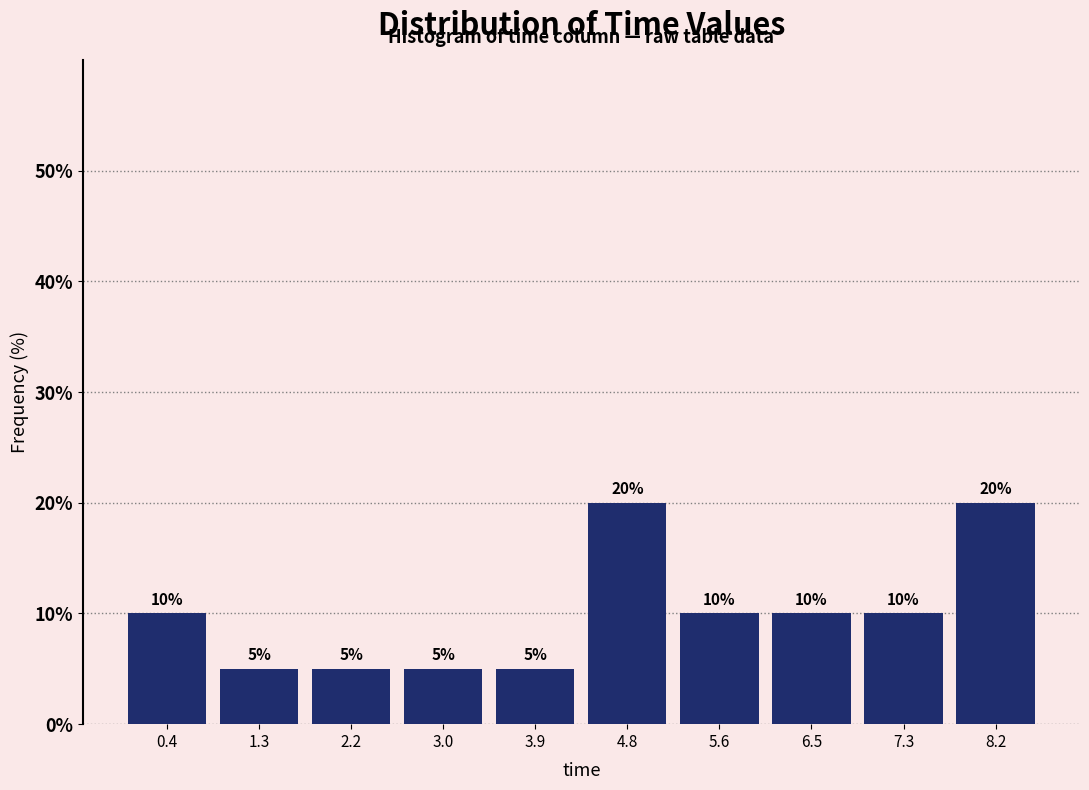

Reading left to right, transcribe this chart: for each bar, give the range it covers on the x-axis and its height. The bar edges are not printed on the chart, so give them approximately, as read against the axis.

0.0 to 0.9: 10
0.9 to 1.7: 5
1.7 to 2.6: 5
2.6 to 3.5: 5
3.5 to 4.3: 5
4.3 to 5.2: 20
5.2 to 6.0: 10
6.0 to 6.9: 10
6.9 to 7.8: 10
7.8 to 8.6: 20